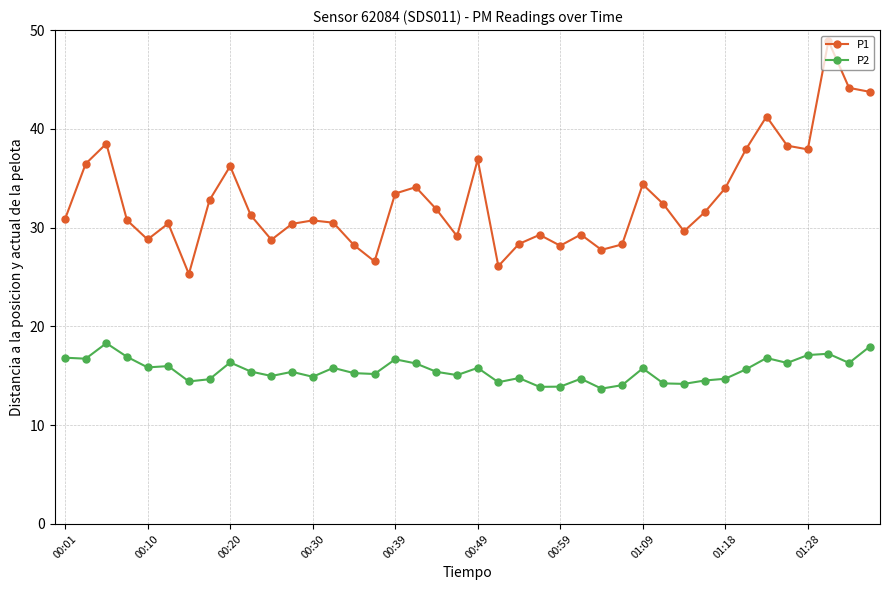

True or false: P2 has more than 2 interior local peaks.

True